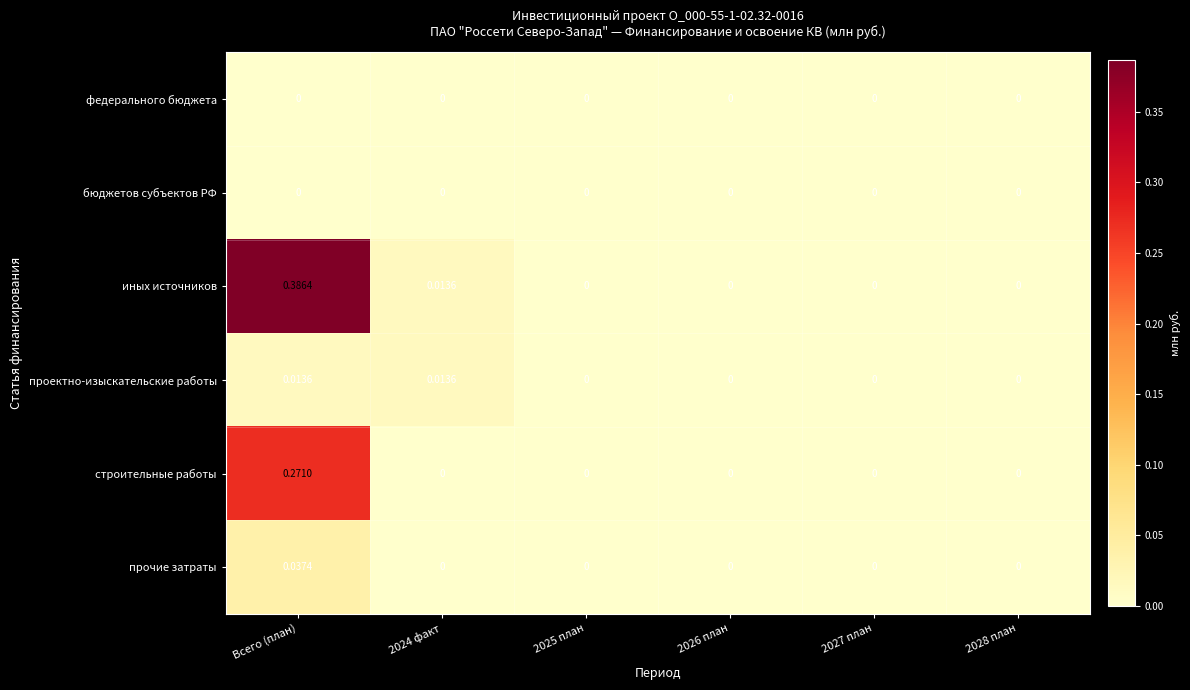

At which category is the sum across all series the highest?

Всего (план)